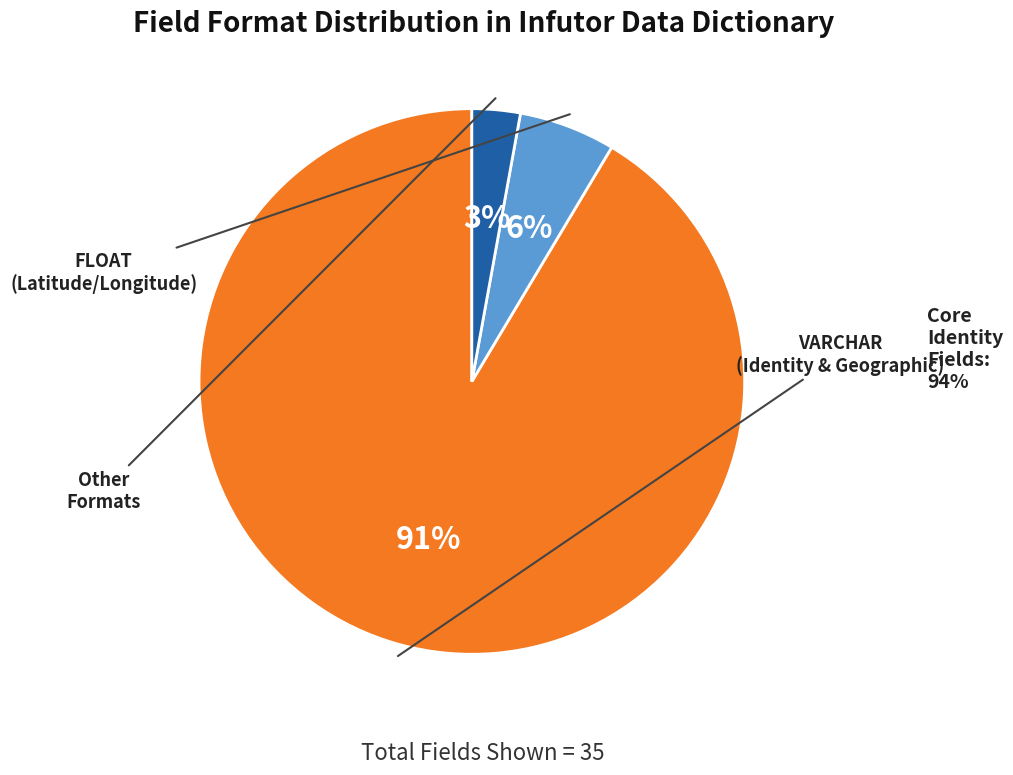

To the nearest percent, what is the average slice percentage?

33%